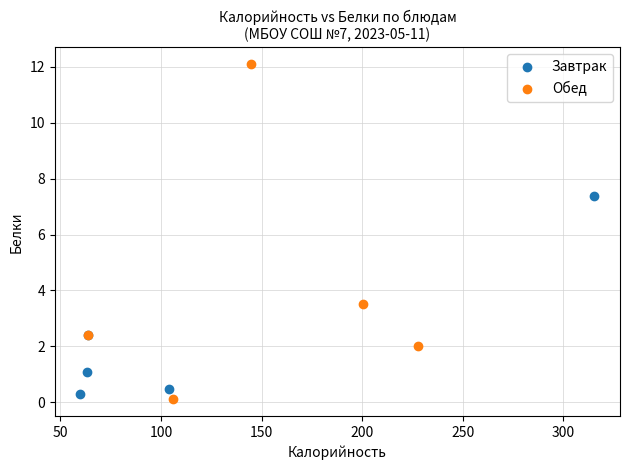

Which series reaches the maximum Y coordinate?

Обед